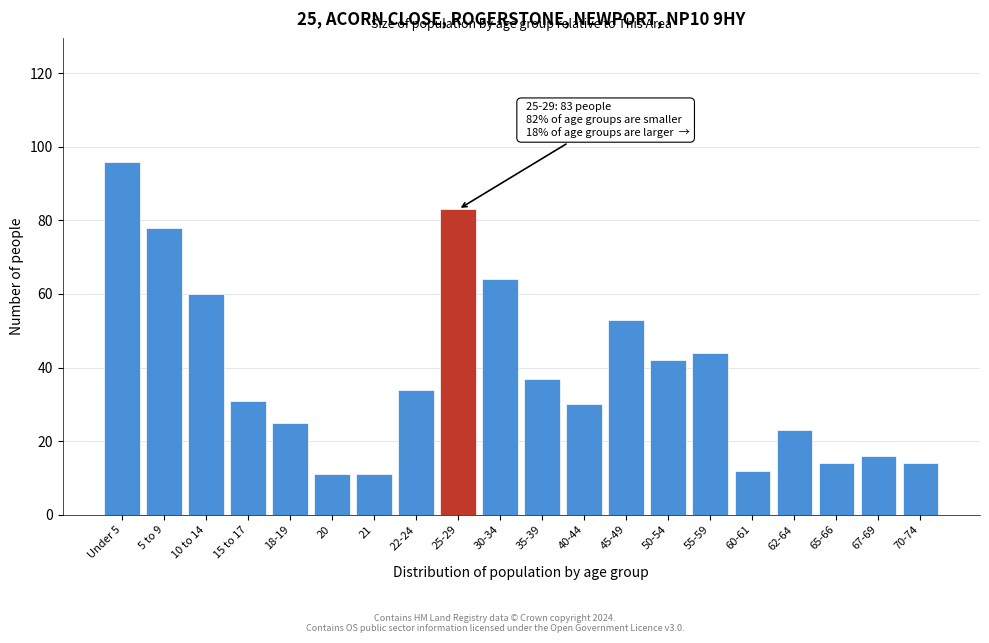

Reading left to right, list all the values displayed in this chart.

96	78	60	31	25	11	11	34	83	64	37	30	53	42	44	12	23	14	16	14